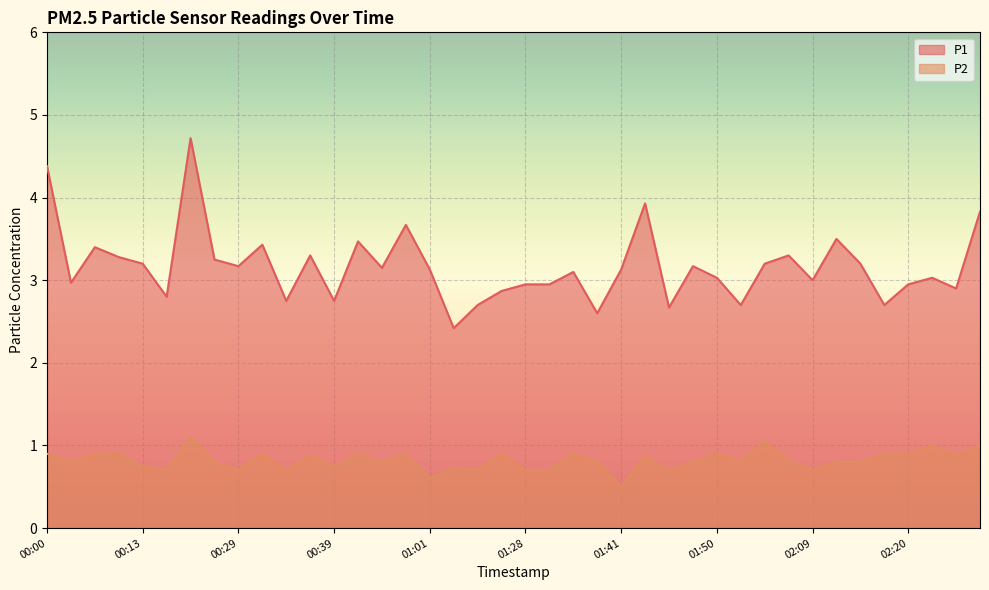

At how many categories does at least one series exceed 4?

2